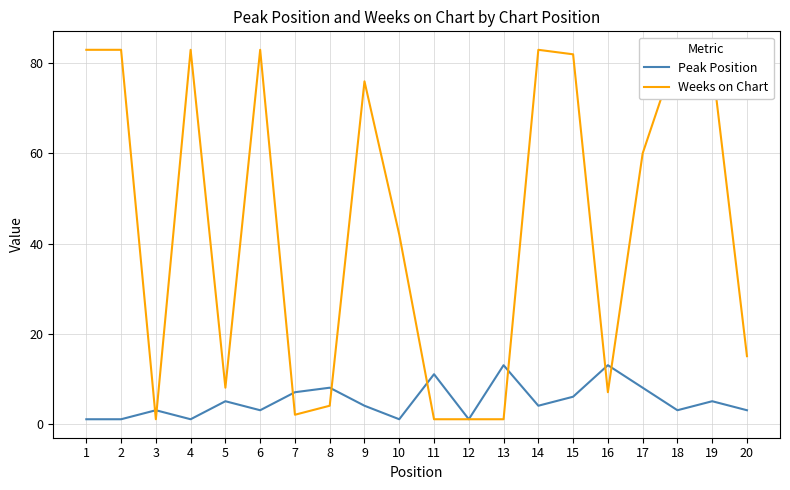

Is it true that Weeks on Chart equals 17 at 10?

False